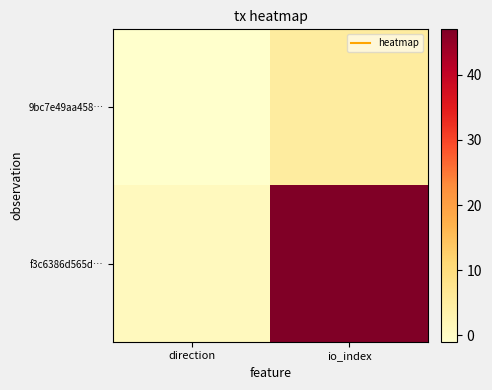

Reading left to right, list all the values displayed in this chart.

9bc7e49aa458…: direction=-1	io_index=5
f3c6386d565d…: direction=1	io_index=47